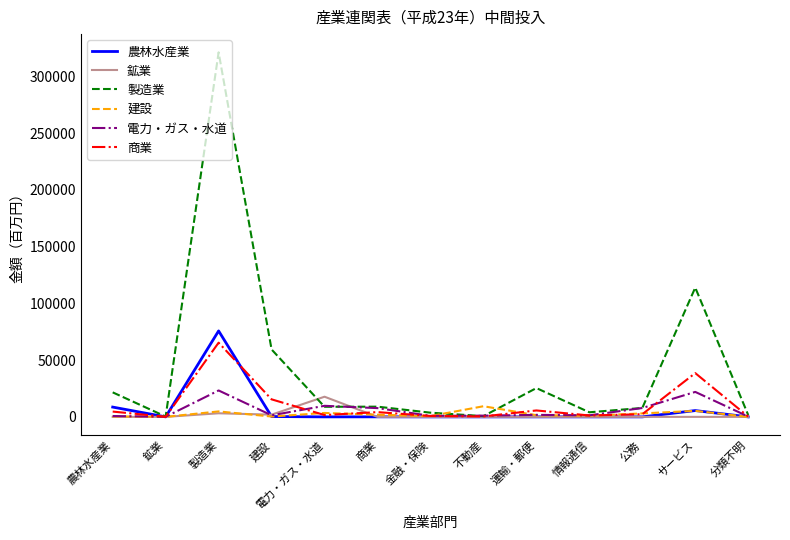

Where does the 商業 series first go above 2344?

農林水産業